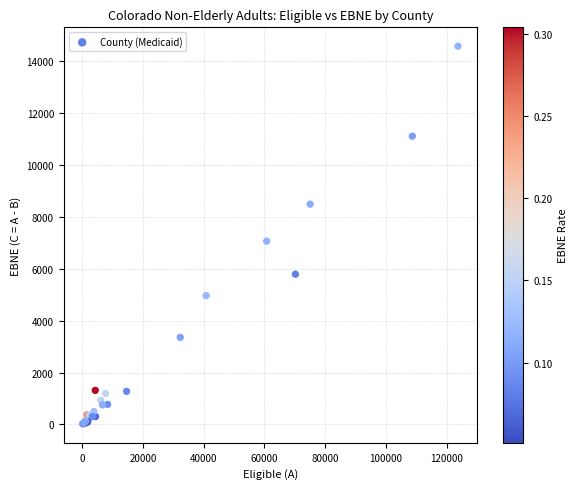

What Y value in the scatter plot is closest to 7297?

7064.2